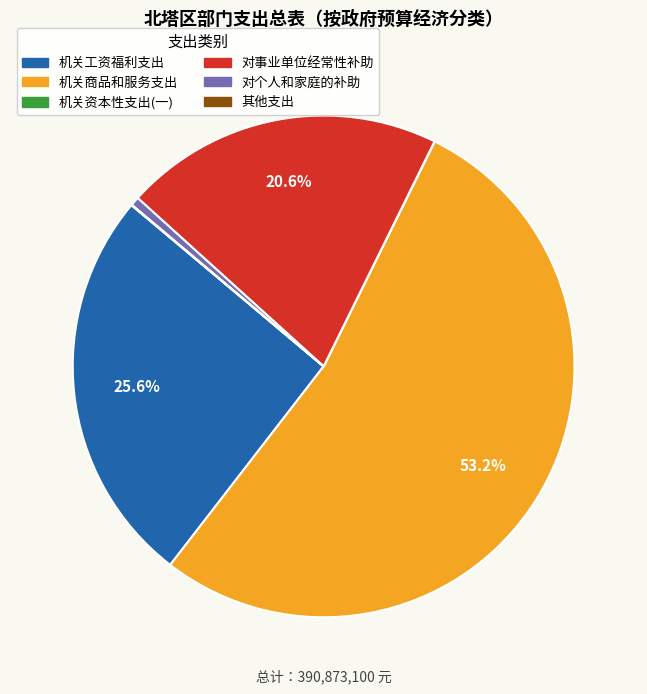

What percentage is NOT represented by 机关商品和服务支出?

46.8%